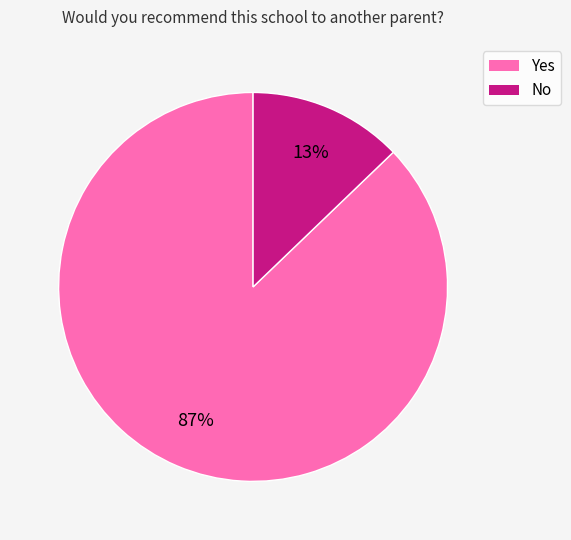

To the nearest percent, what is the average slice percentage?

50%